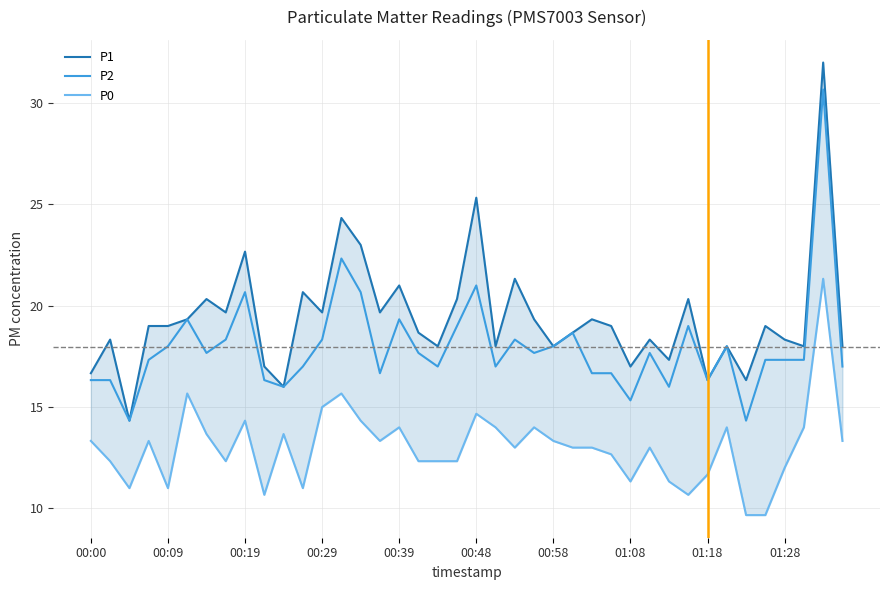

True or false: P2 and P1 intersect in this chart.

False